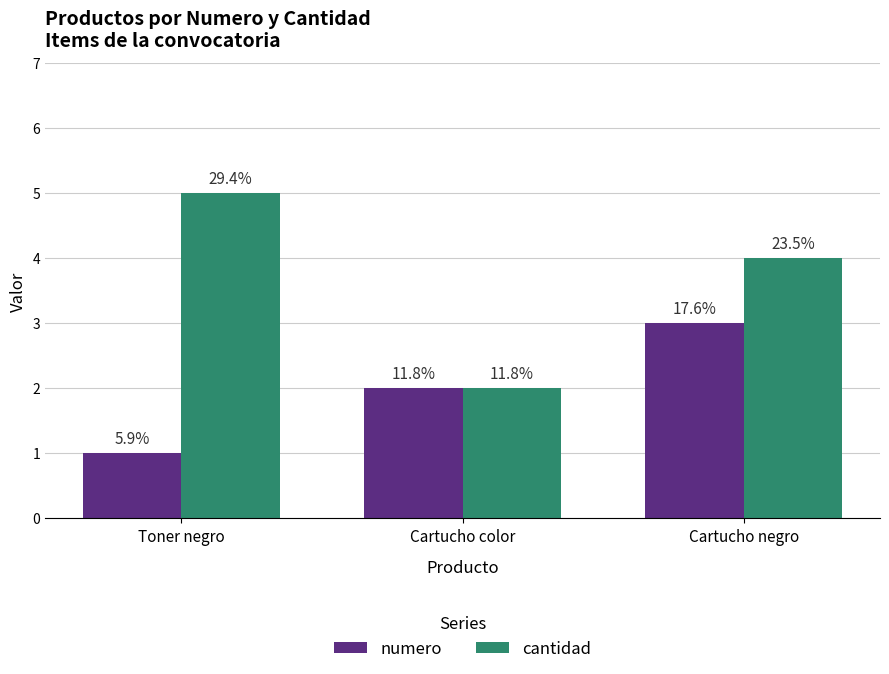

What are all the series names shown in the legend?

numero, cantidad